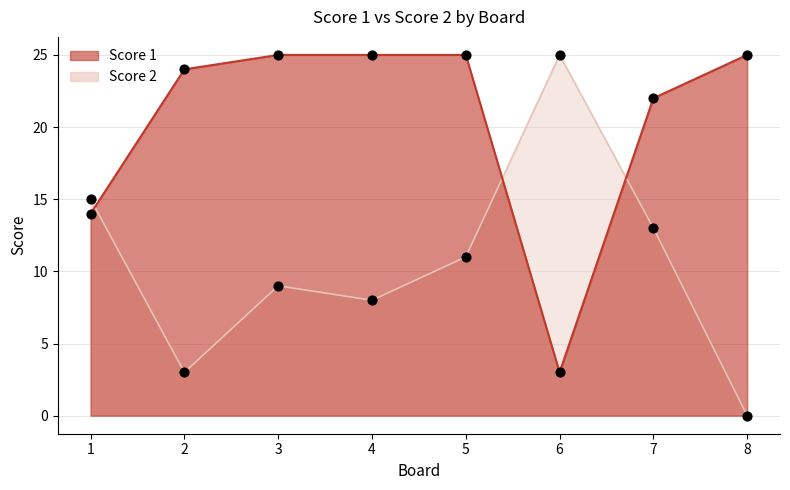

Which series has the widest spread of Y values?

Score 2